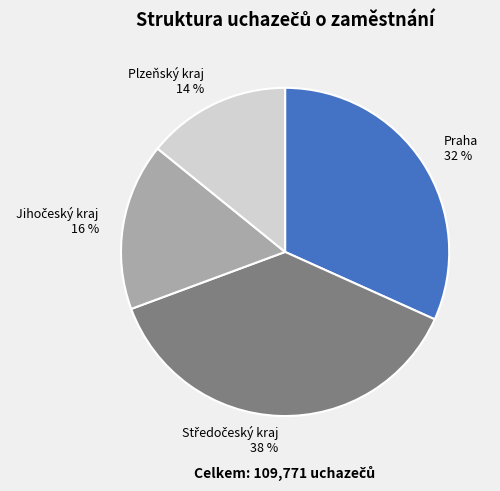

Is there any slice that represents more than half of the pie?

No